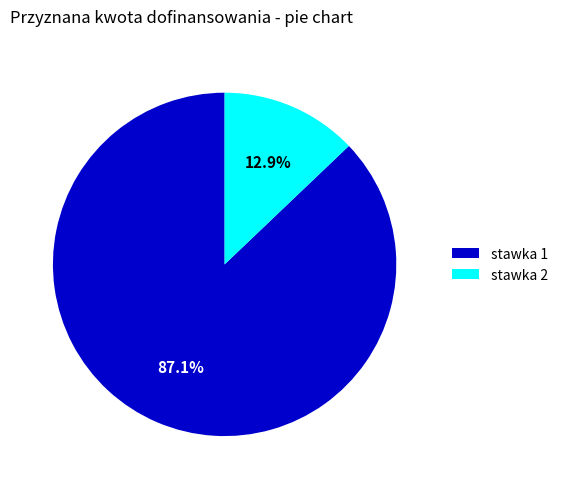

To the nearest percent, what is the difference between the largest and smallest slice percentages?

74%